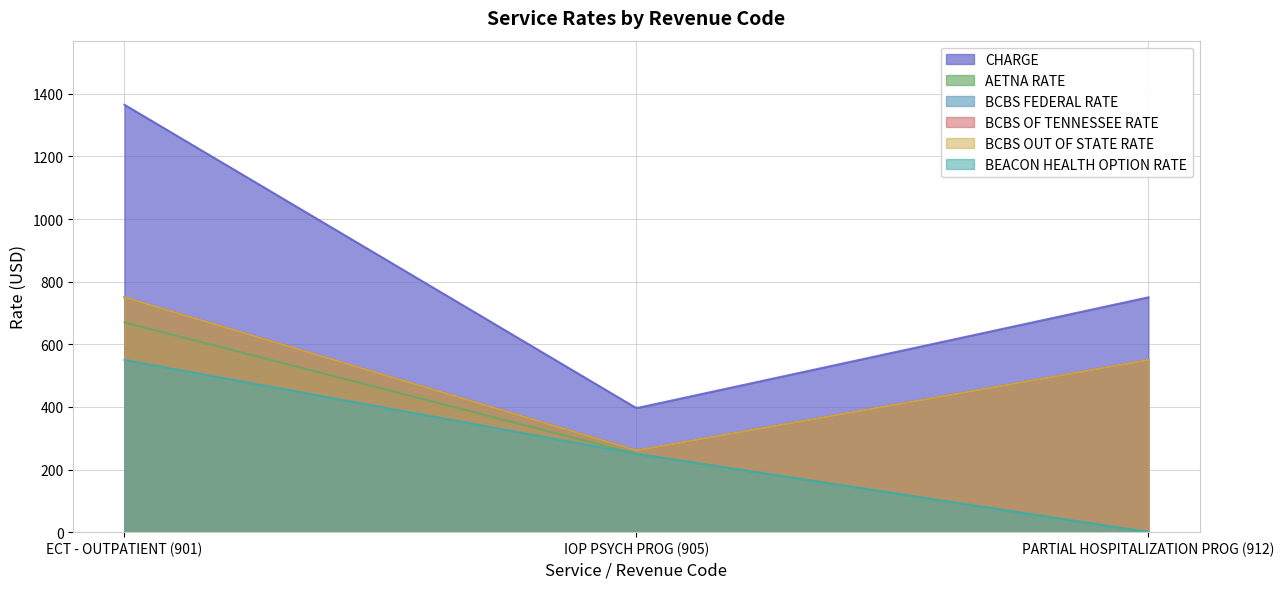

What is the difference between the maximum and minimum values in the BCBS OF TENNESSEE RATE series?

489